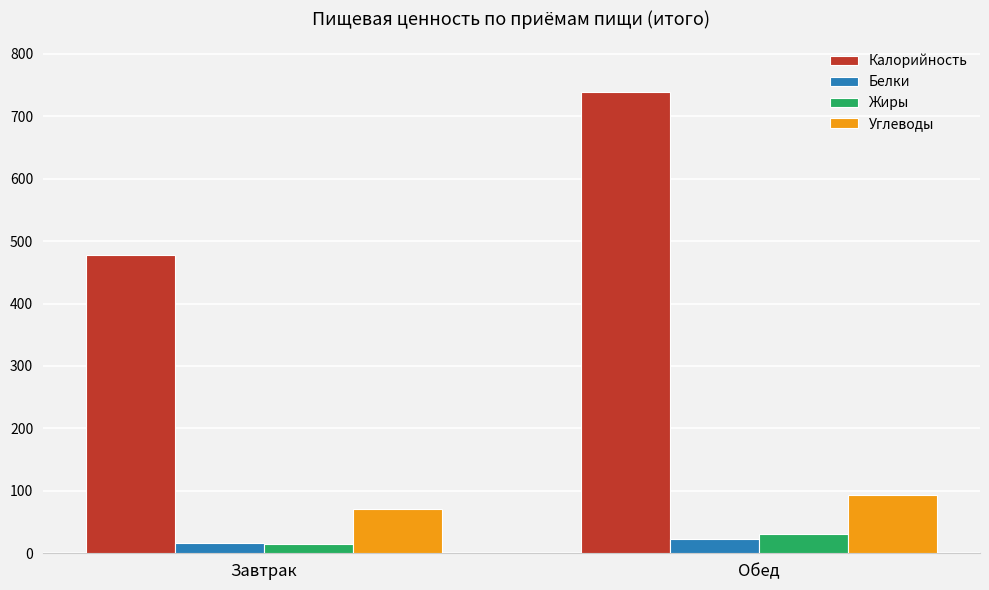

At which label does Углеводы reach its minimum?

Завтрак